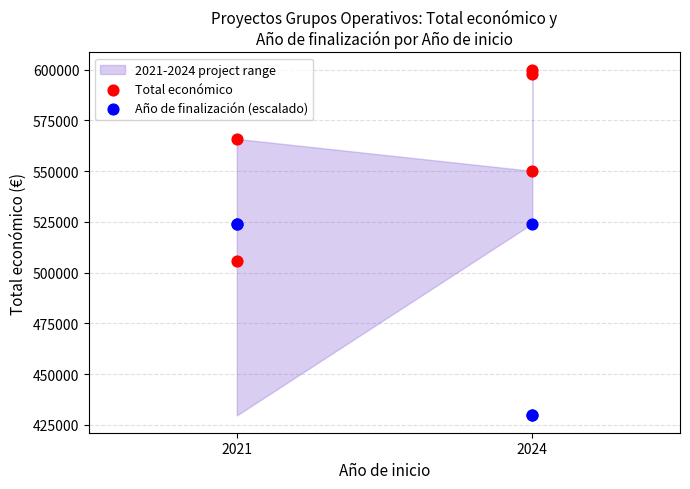

Which series contains the highest Y value?

Total económico